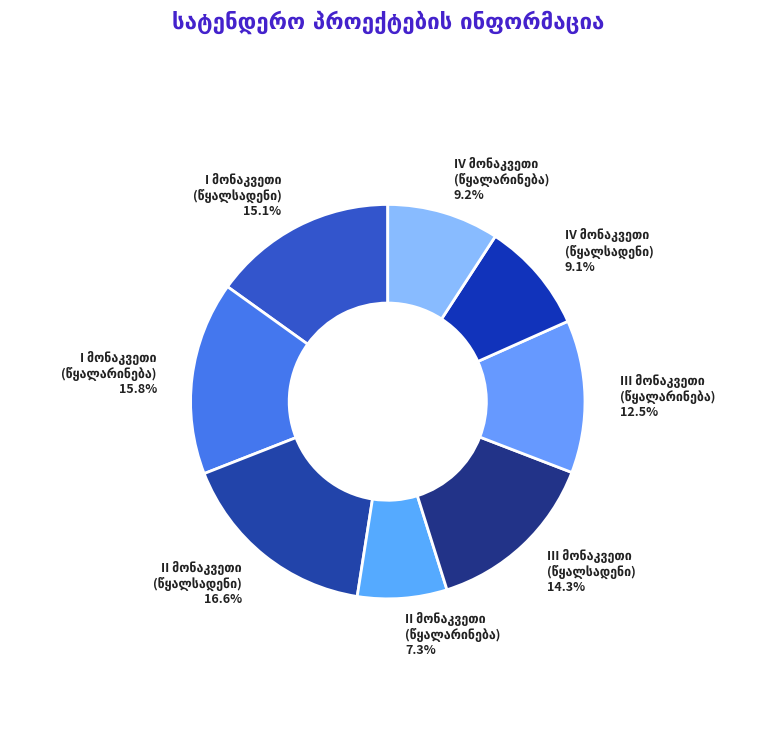

How many slices are in this pie chart?

8